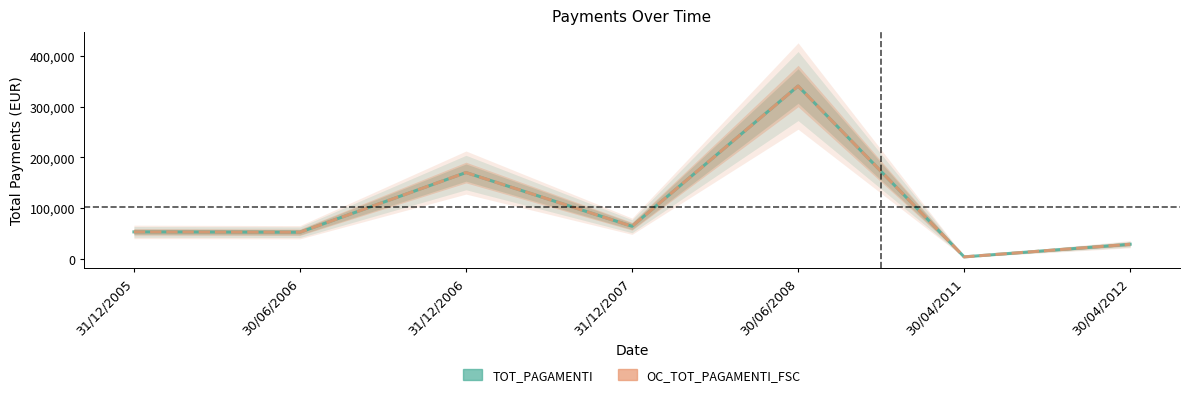

Rank the series at 30/04/2012 from lowest to highest value.

TOT_PAGAMENTI, OC_TOT_PAGAMENTI_FSC